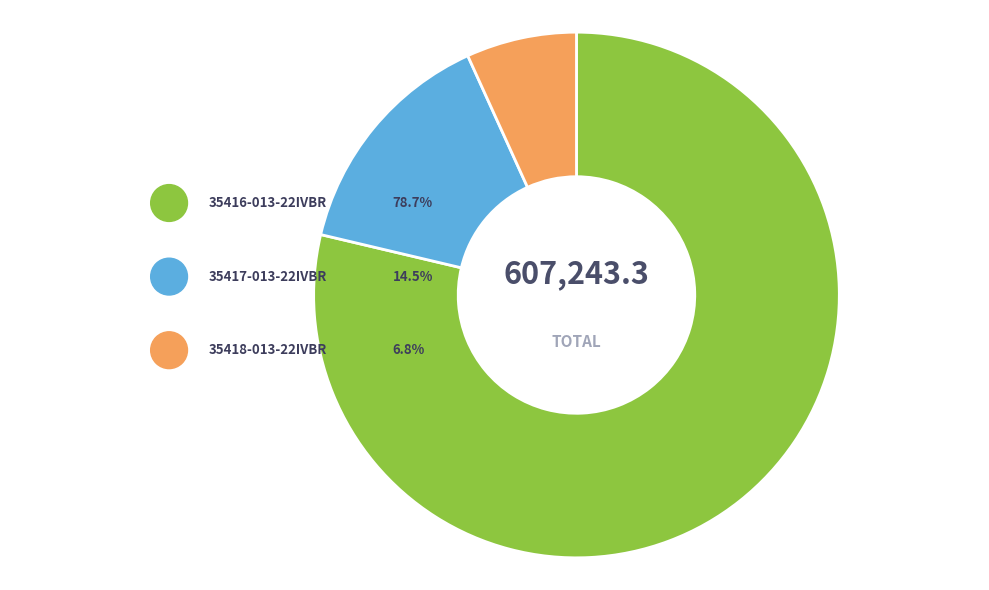

Combined, do 35416-013-22IVBR and 35417-013-22IVBR account for over 50%?

Yes